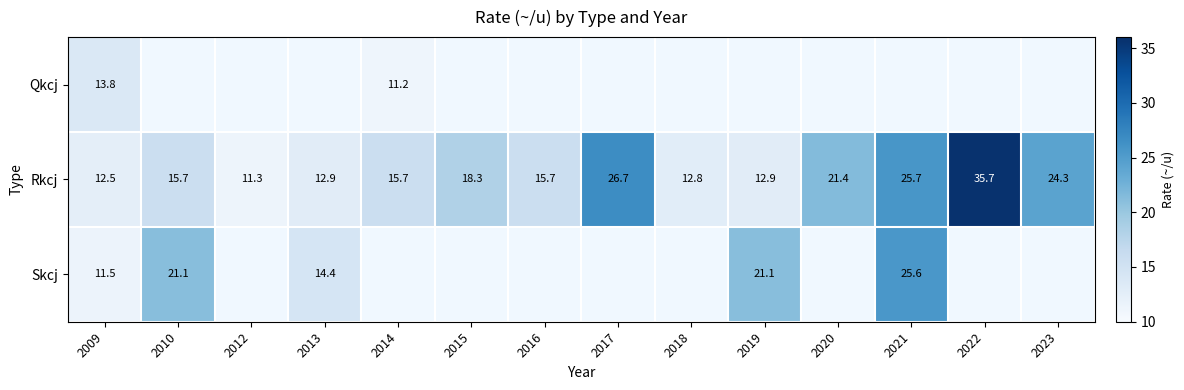

What is the approximate value of Rkcj at 2018?

12.8